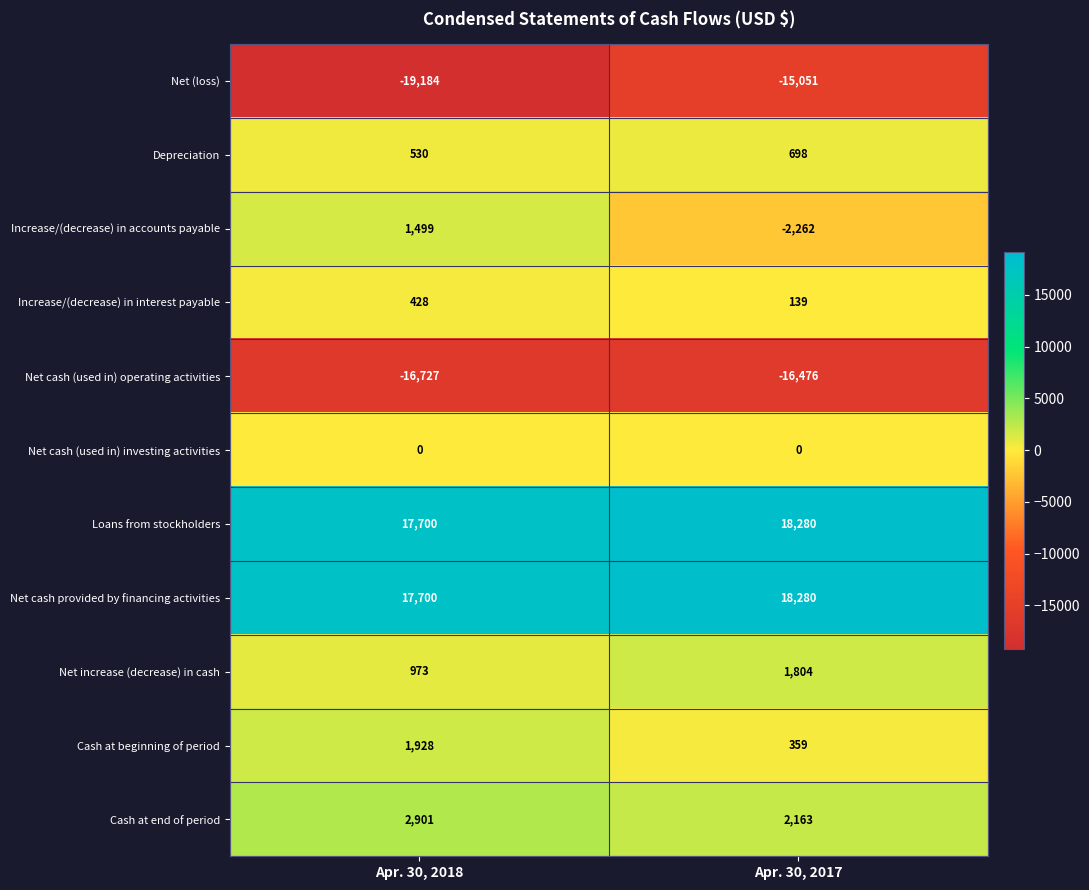

What is the average value of the Depreciation series?

614